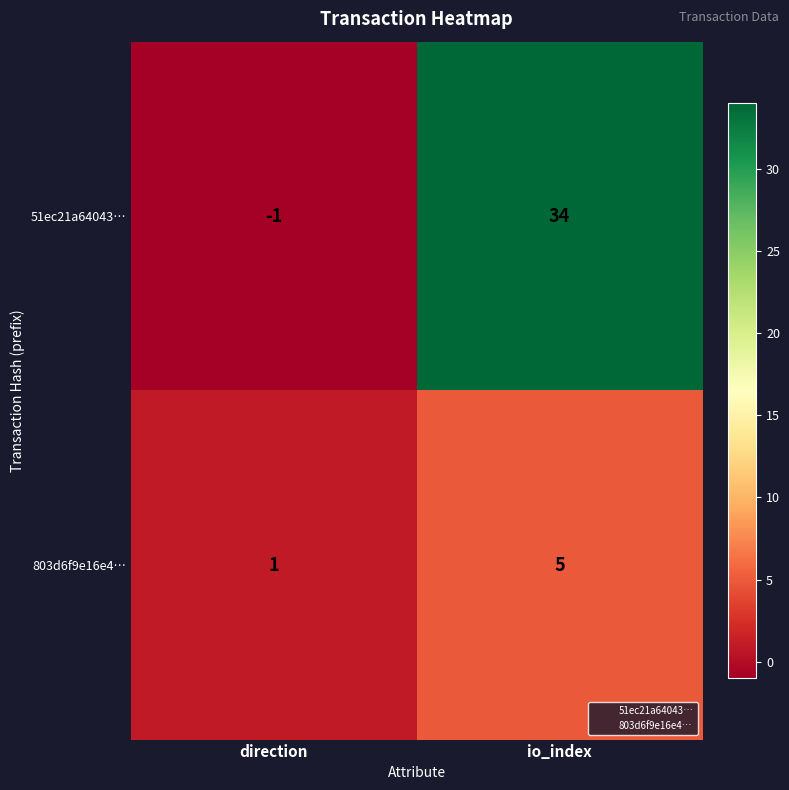

How many negative values does the 51ec21a64043… series have?

1